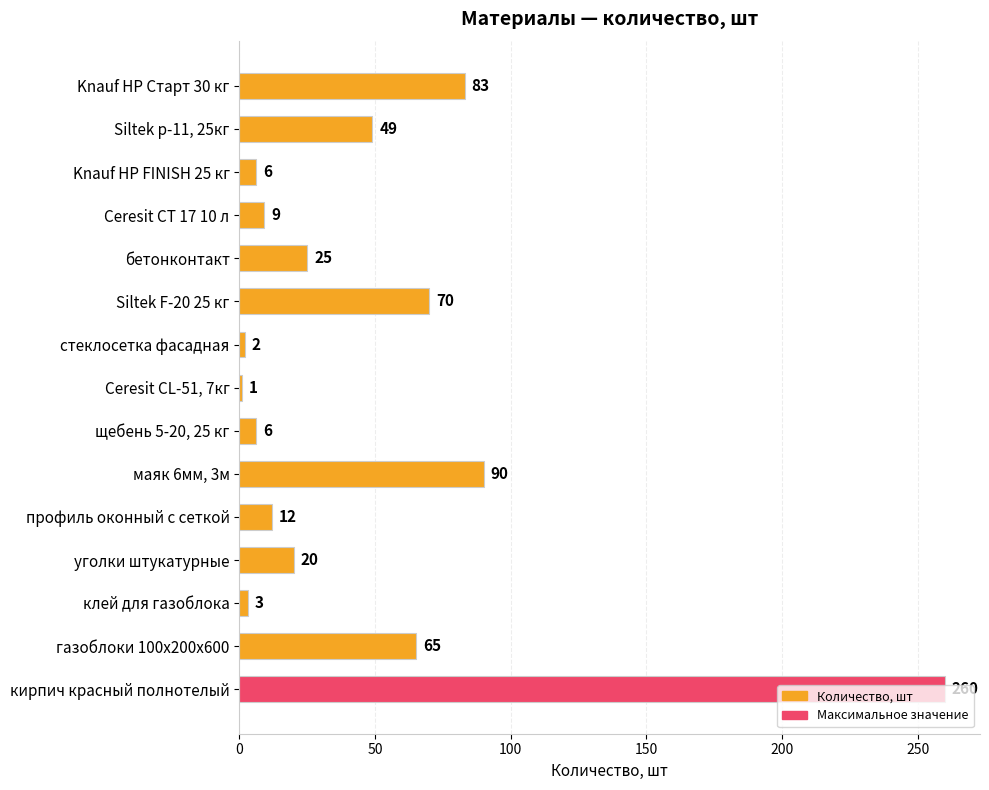

Between Ceresit CL-51, 7кг and Siltek F-20 25 кг, which is larger?

Siltek F-20 25 кг